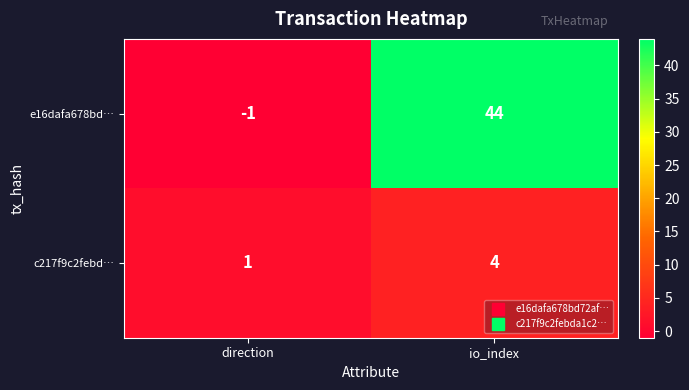

At which label does c217f9c2febd… reach its peak?

io_index